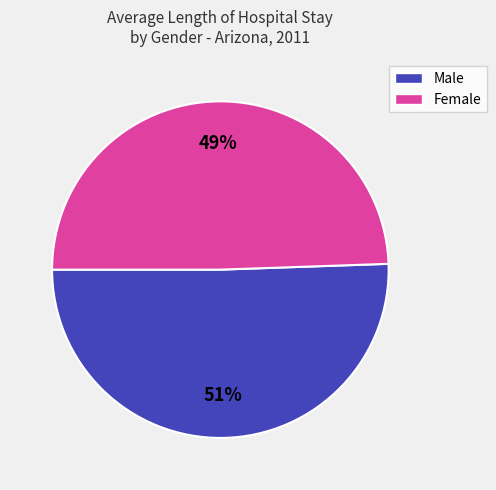

To the nearest percent, what is the average slice percentage?

50%